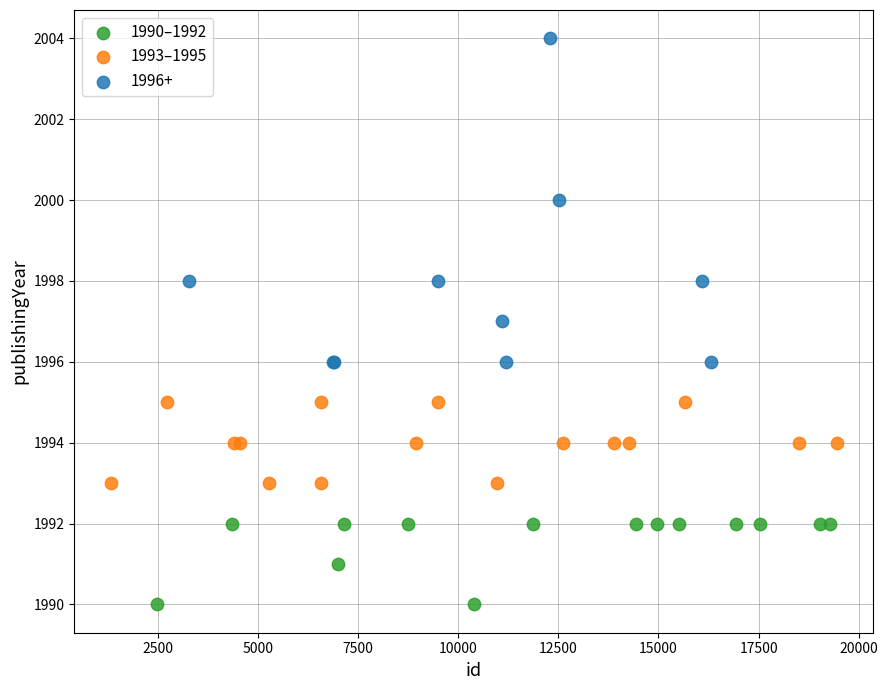

Which series contains the highest Y value?

1996+